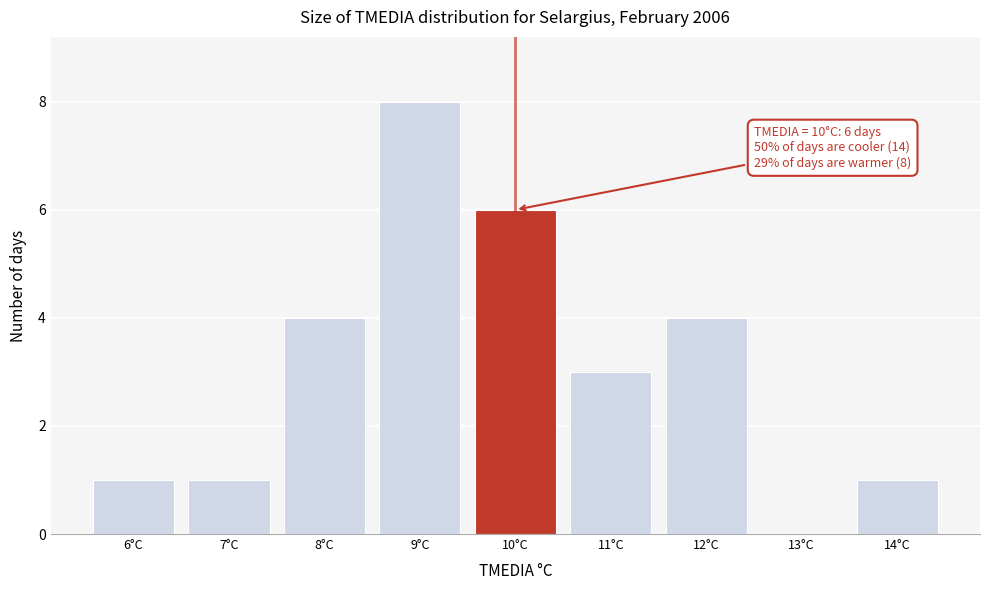

Over which range of the x-axis is the bar tallest?

8.5 to 9.5